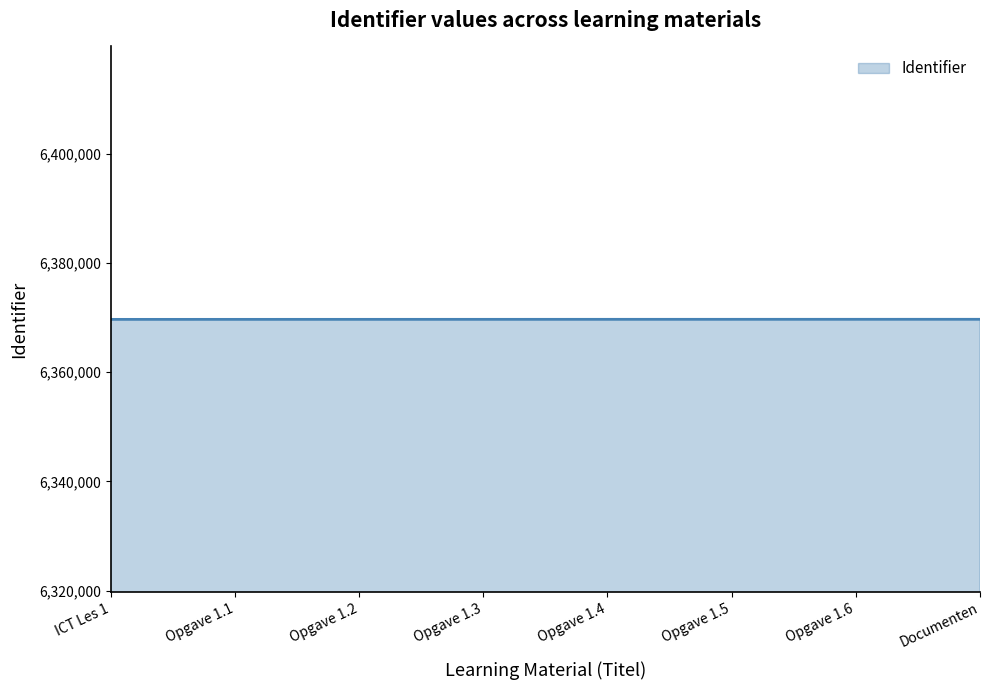

The value at ICT Les 1 is 8620130. True or false?

False